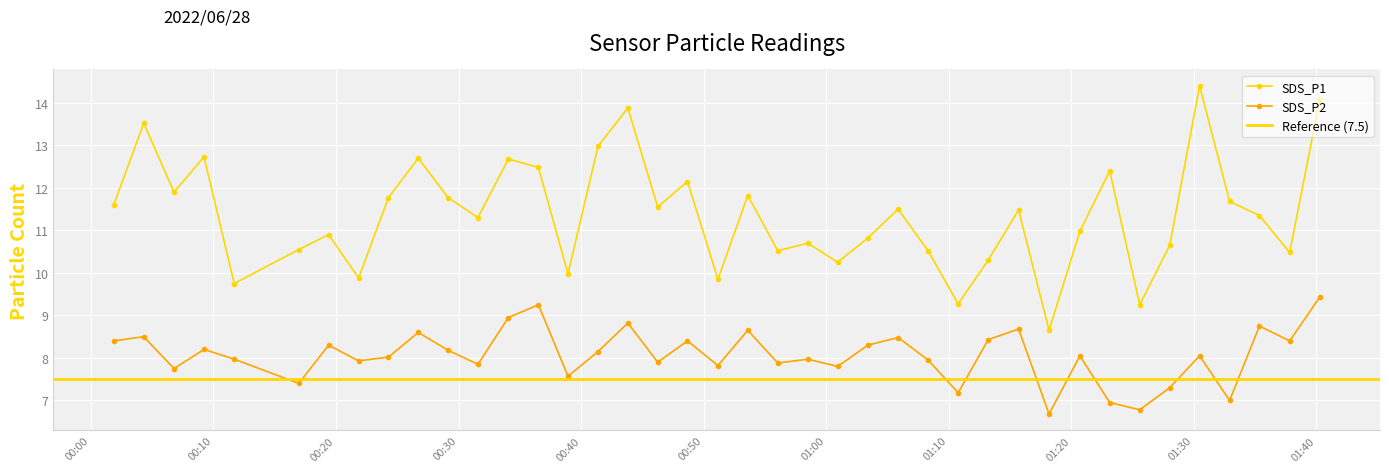

What is the lowest value of the SDS_P1 series?

8.7